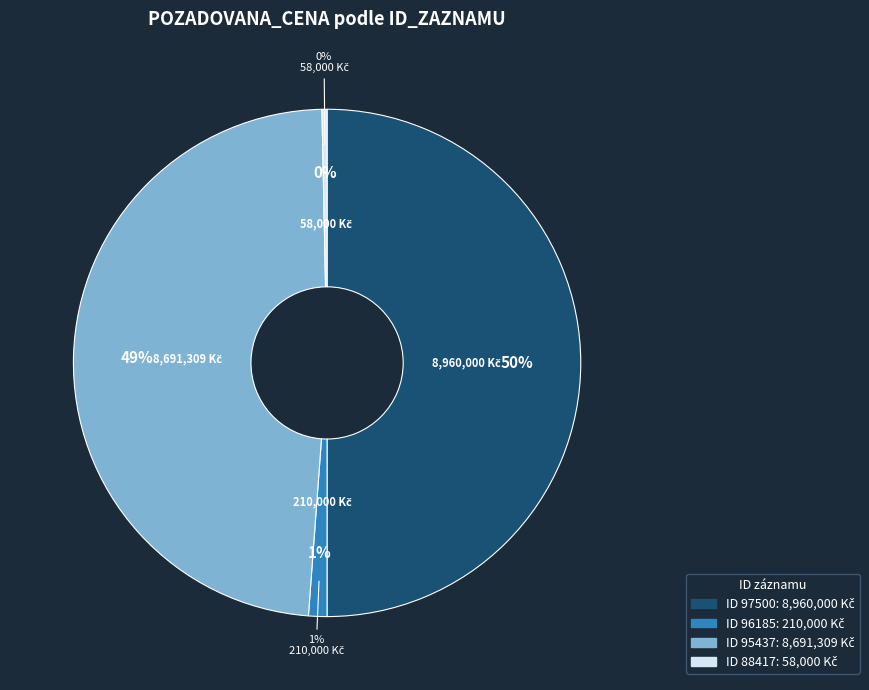

Between 96185 and 95437, which is larger?

95437